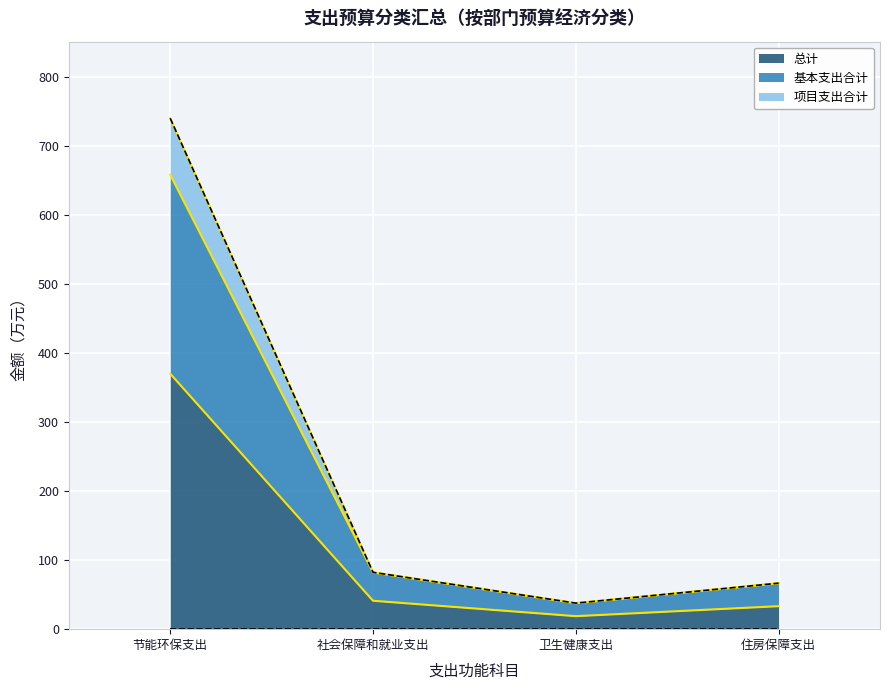

True or false: 总计 has more than 2 points higher than both neighbors.

False